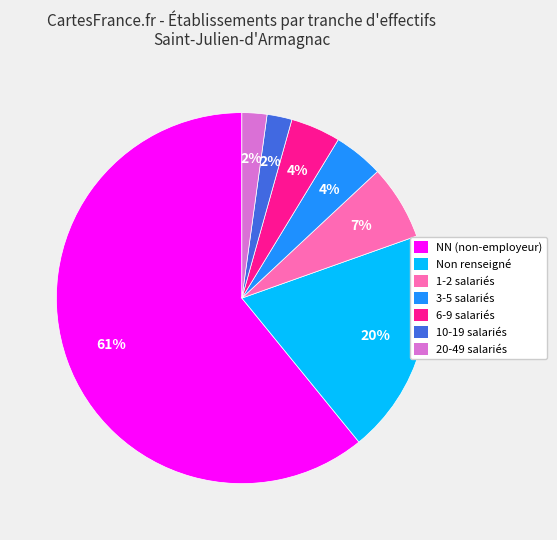

To the nearest percent, what is the average slice percentage?

14%